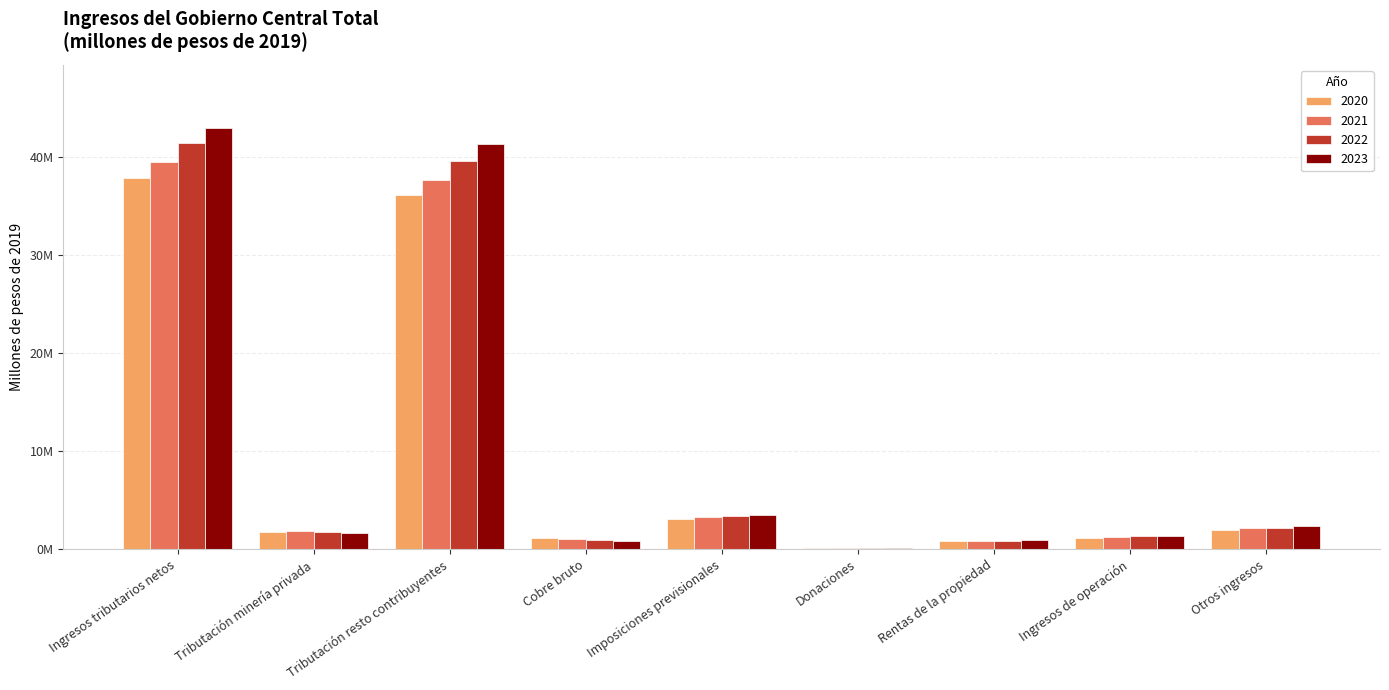

What is the value of the 2022 bar at the 3rd from the left?

39577008.9